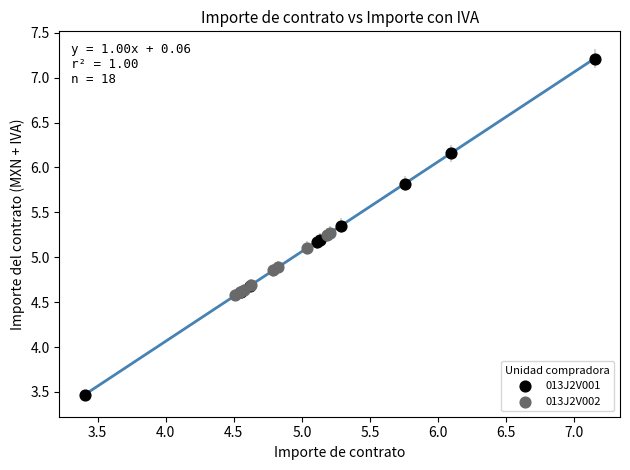

Which series has the largest Y range (max minus min)?

013J2V001